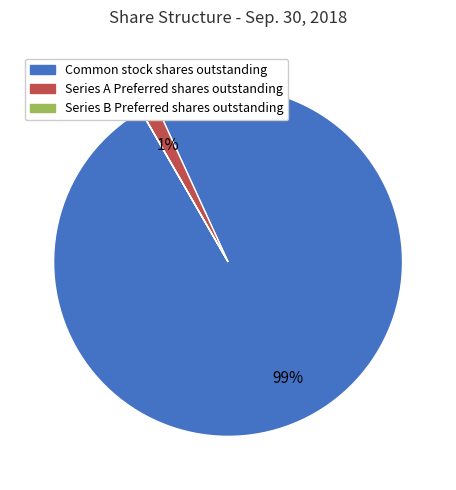

To the nearest percent, what is the difference between the largest and smallest slice percentages?

99%